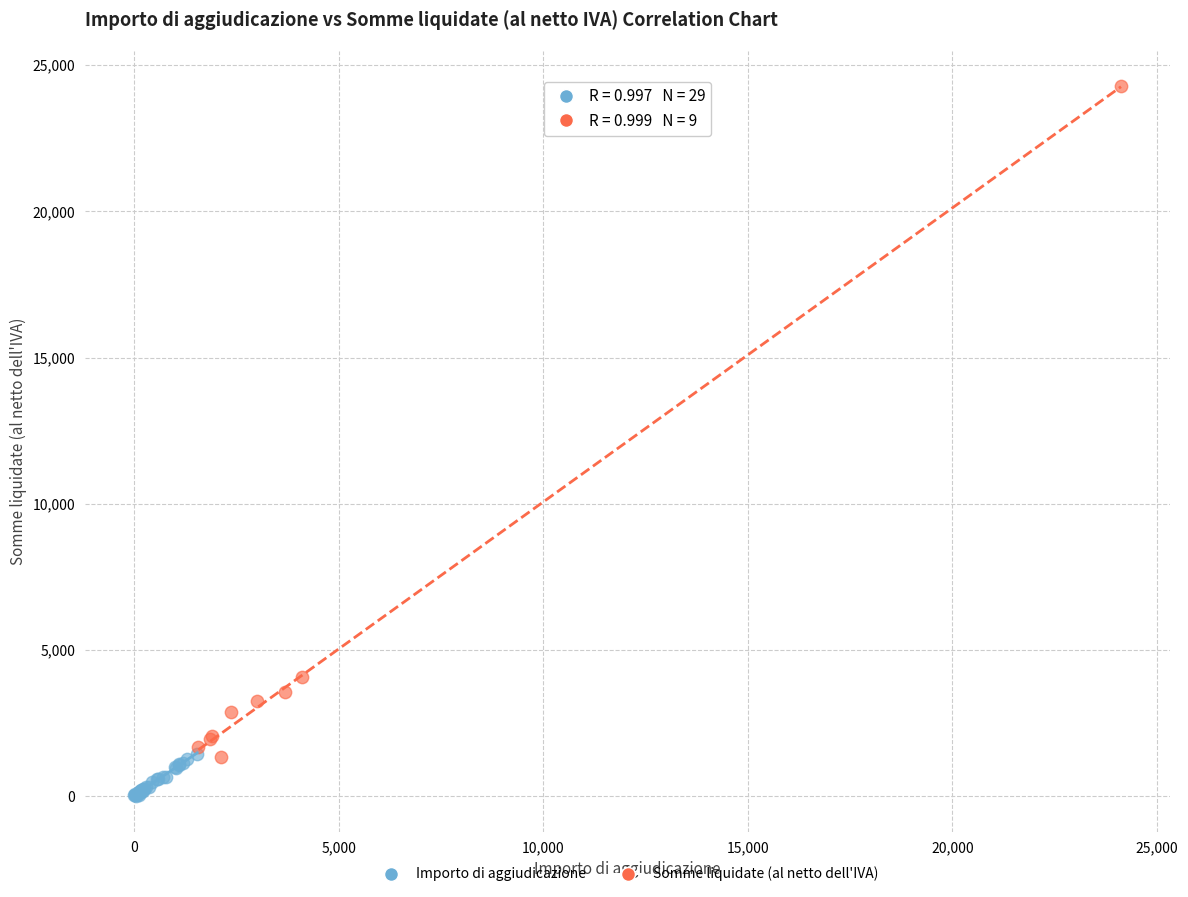

Which series contains the lowest Y value?

Importo di aggiudicazione